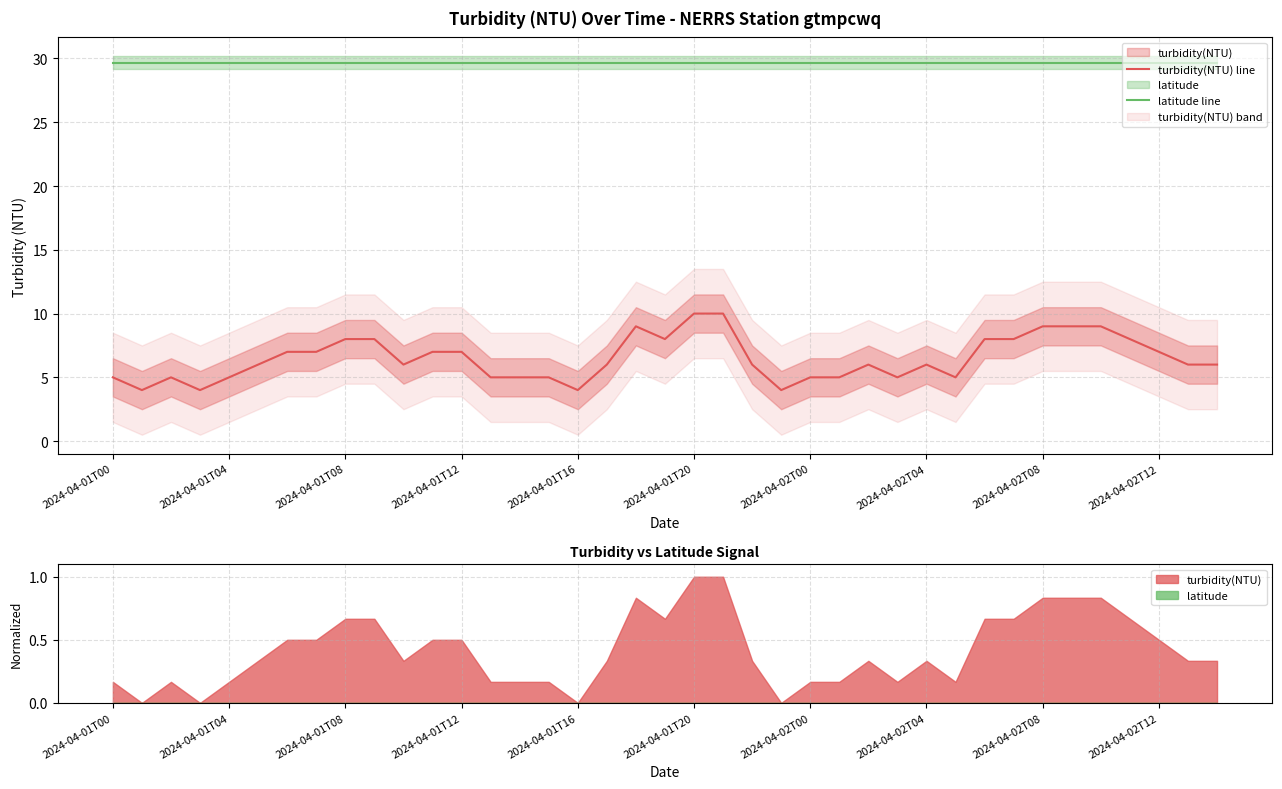

What is the minimum value for turbidity(NTU) line?

4.0